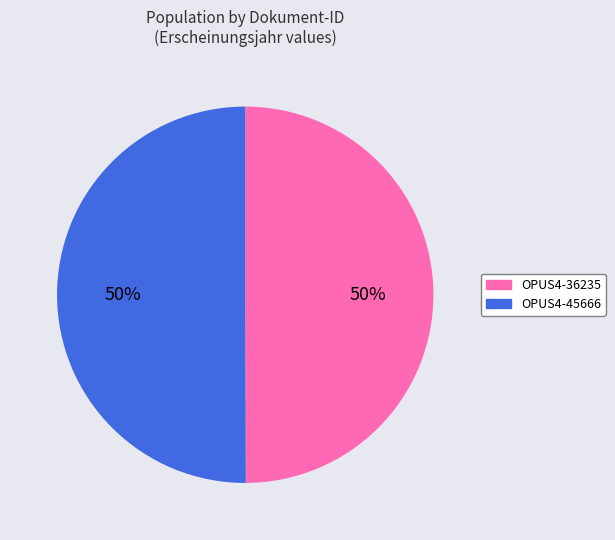

Is the sum of OPUS4-36235 and OPUS4-45666 greater than half?

Yes